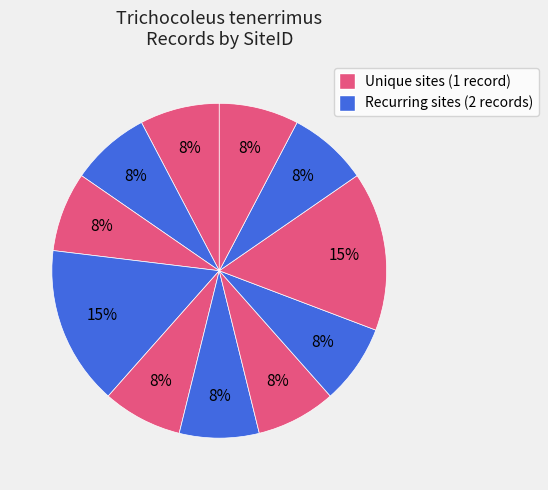

Does any single category account for the majority?

No